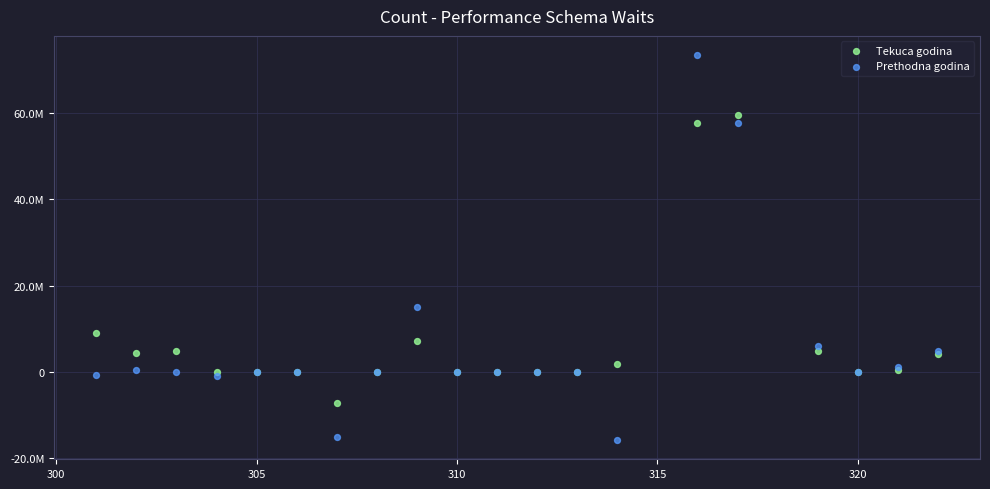

What are all the series names shown in the legend?

Tekuca godina, Prethodna godina